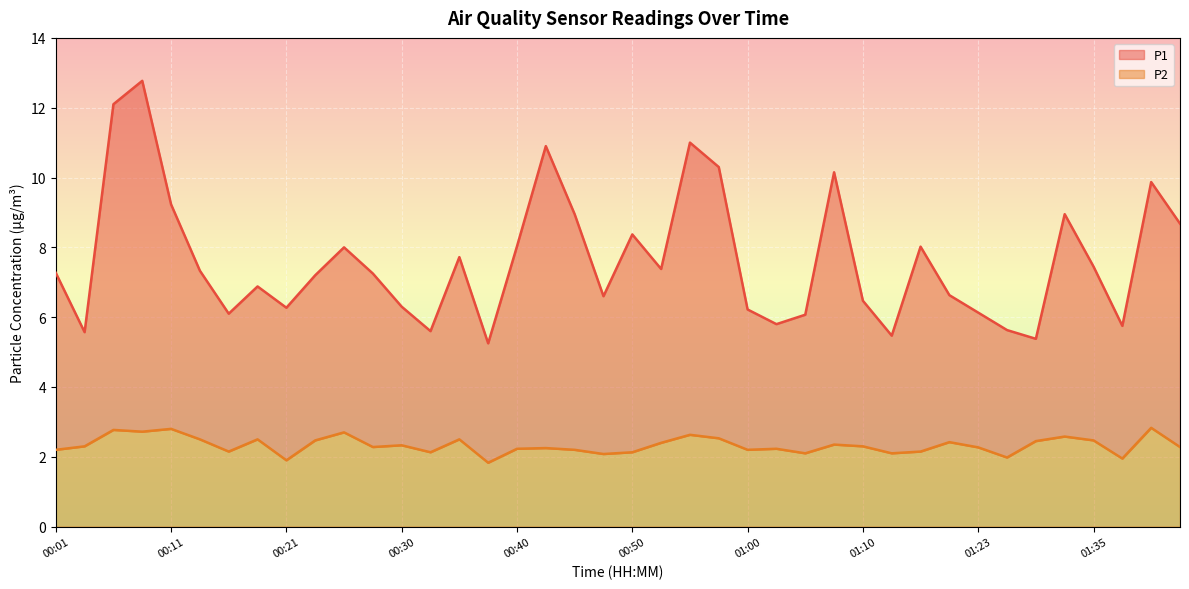

True or false: P2 and P1 intersect in this chart.

False